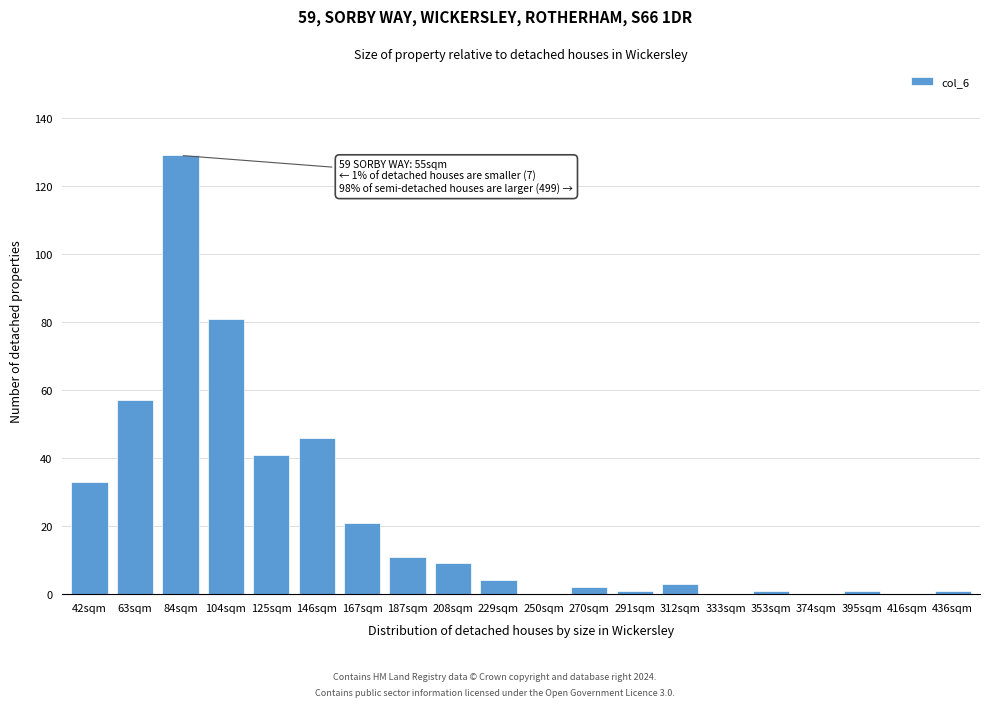

Reading right to left, transcribe all the data shown in this chart.

436sqm=1	416sqm=0	395sqm=1	374sqm=0	353sqm=1	333sqm=0	312sqm=3	291sqm=1	270sqm=2	250sqm=0	229sqm=4	208sqm=9	187sqm=11	167sqm=21	146sqm=46	125sqm=41	104sqm=81	84sqm=129	63sqm=57	42sqm=33